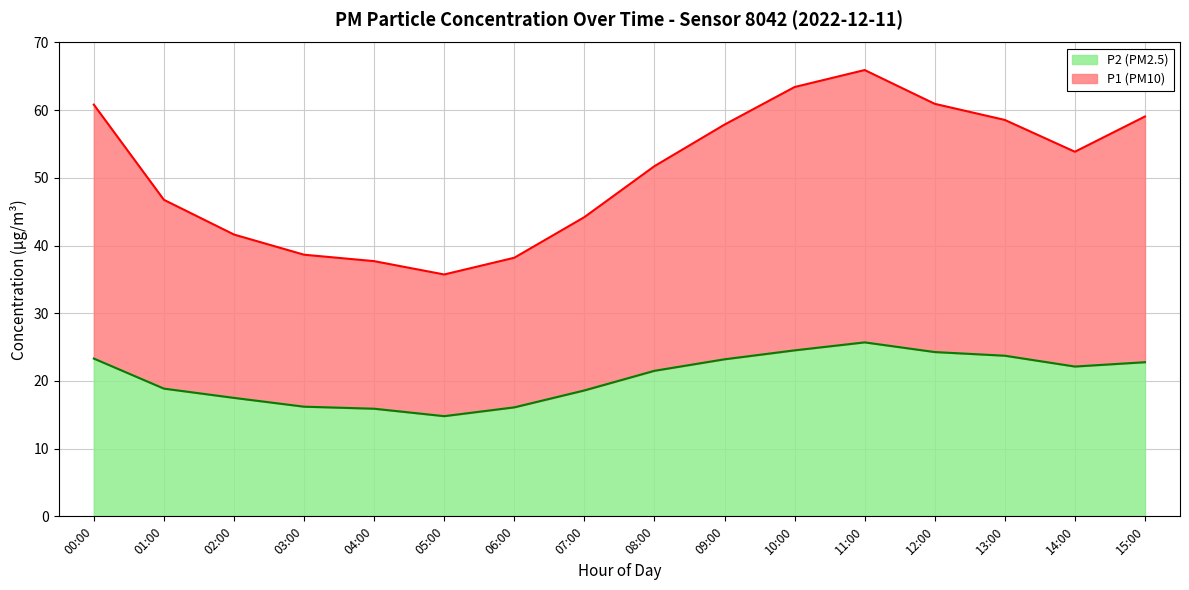

At how many categories does at least one series exceed 54?

7